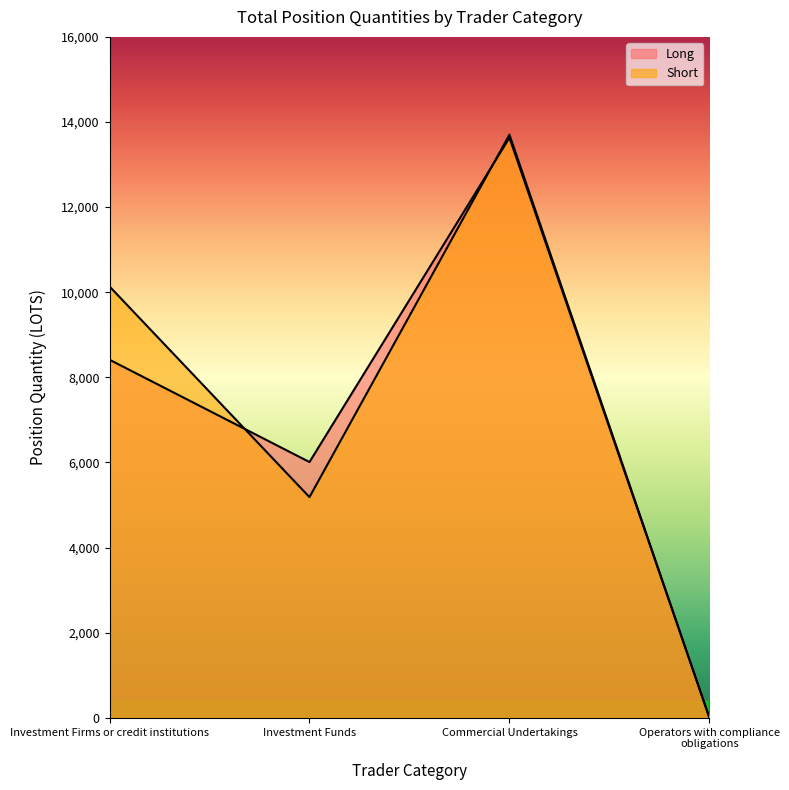

List the series in order of their peak value, highest first.

Short, Long